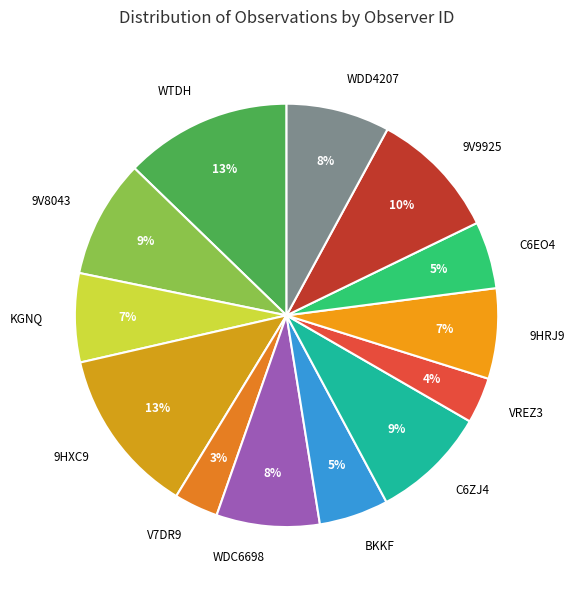

Does 9HXC9 account for over 50% of the chart?

No